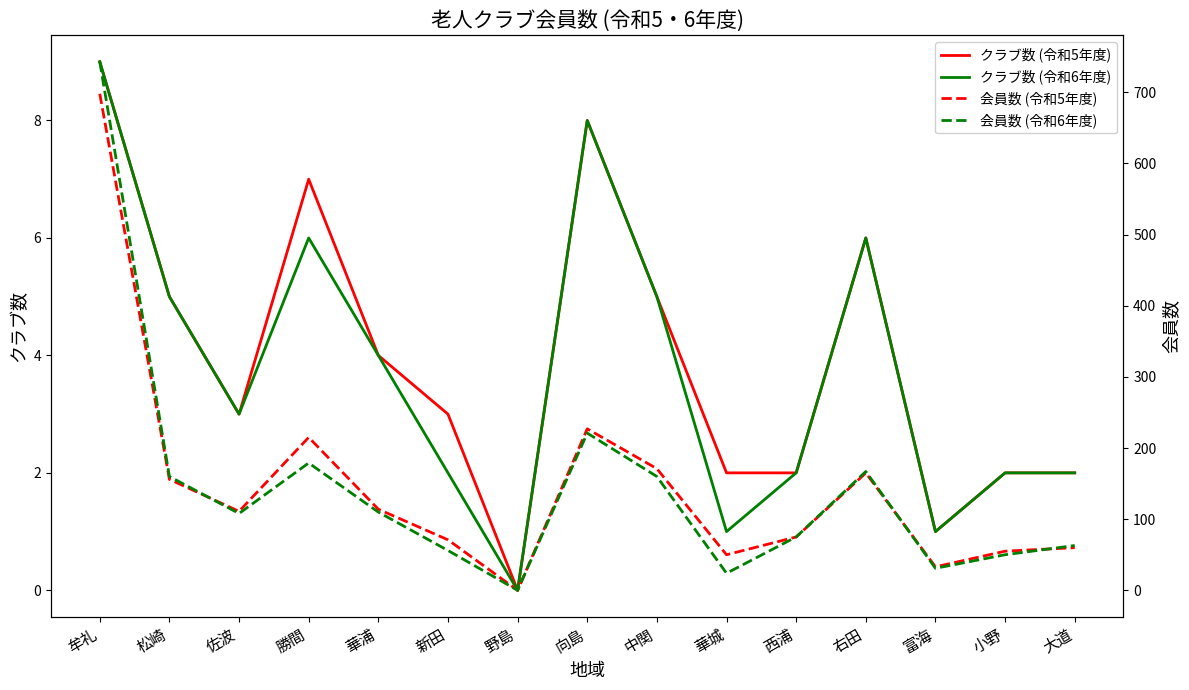

Is this an area chart (filled region under the line)?

No